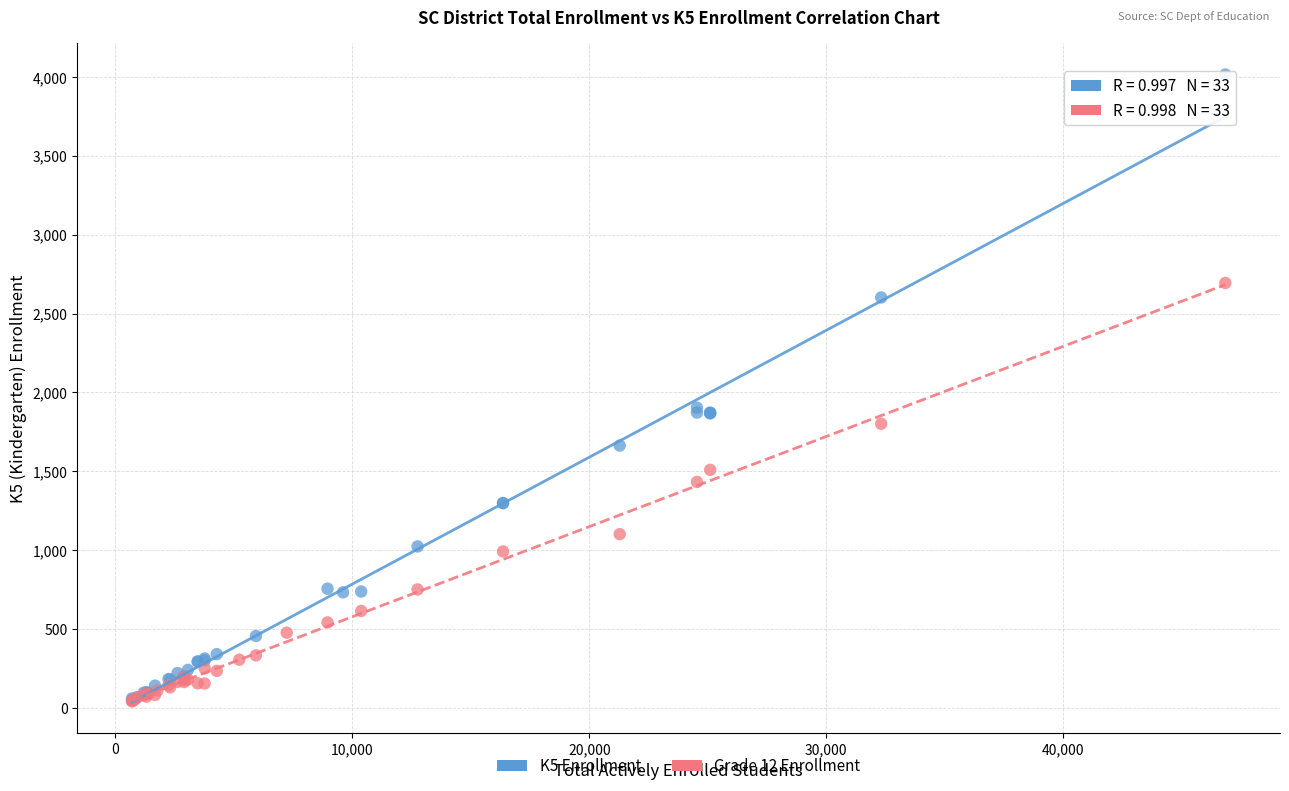

What are all the series names shown in the legend?

K5 Enrollment, Grade 12 Enrollment